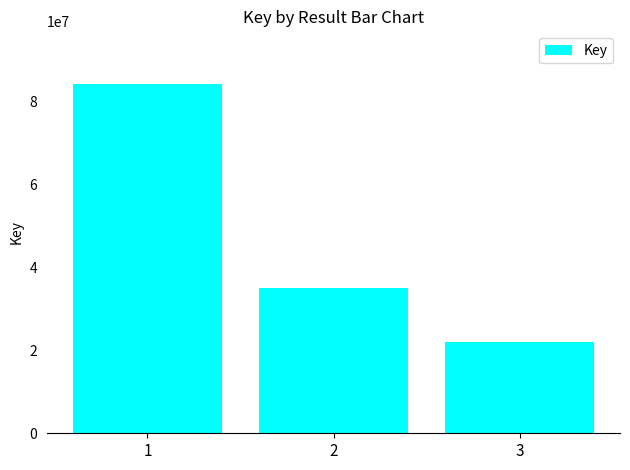

Approximately how many times larger is the value at 1 compared to 2?

2.4